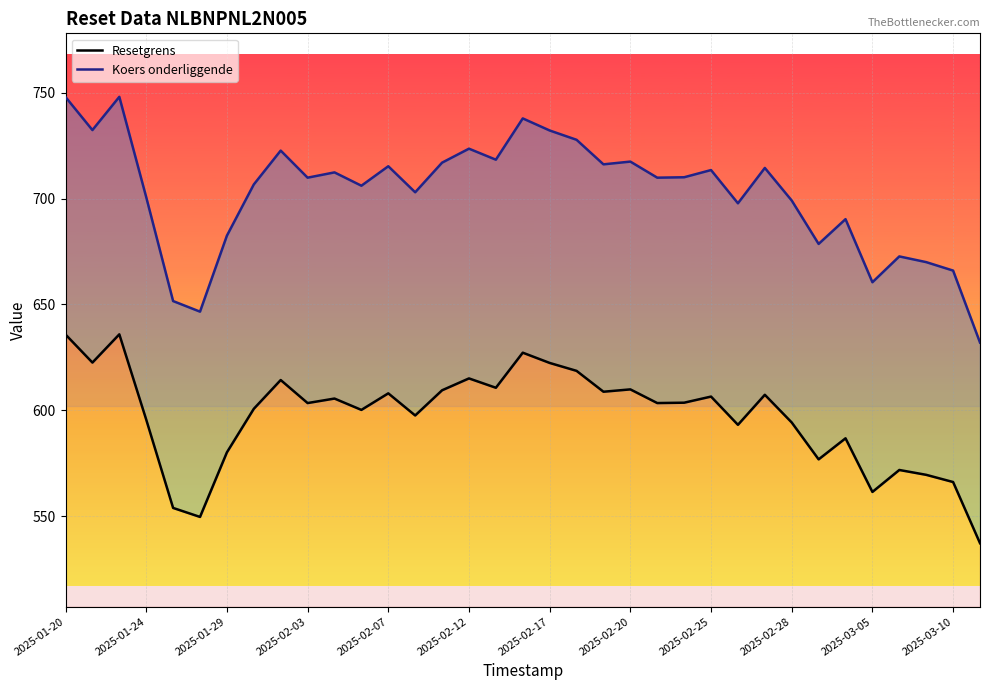

How many series are shown in this chart?

2